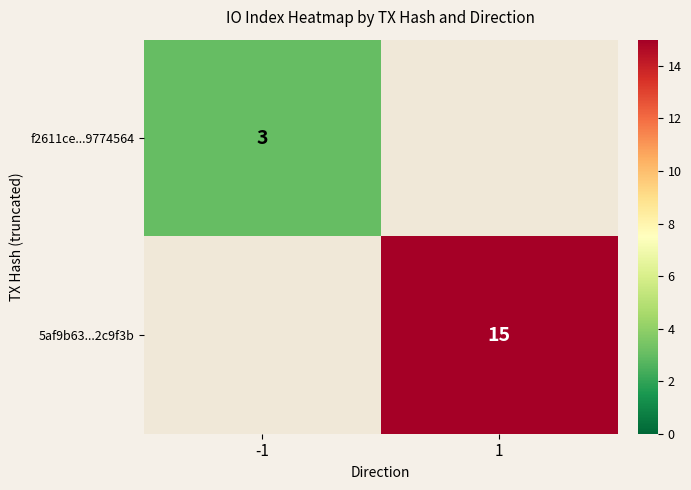

True or false: 5af9b63...2c9f3b has a value of 5 at 1.

False